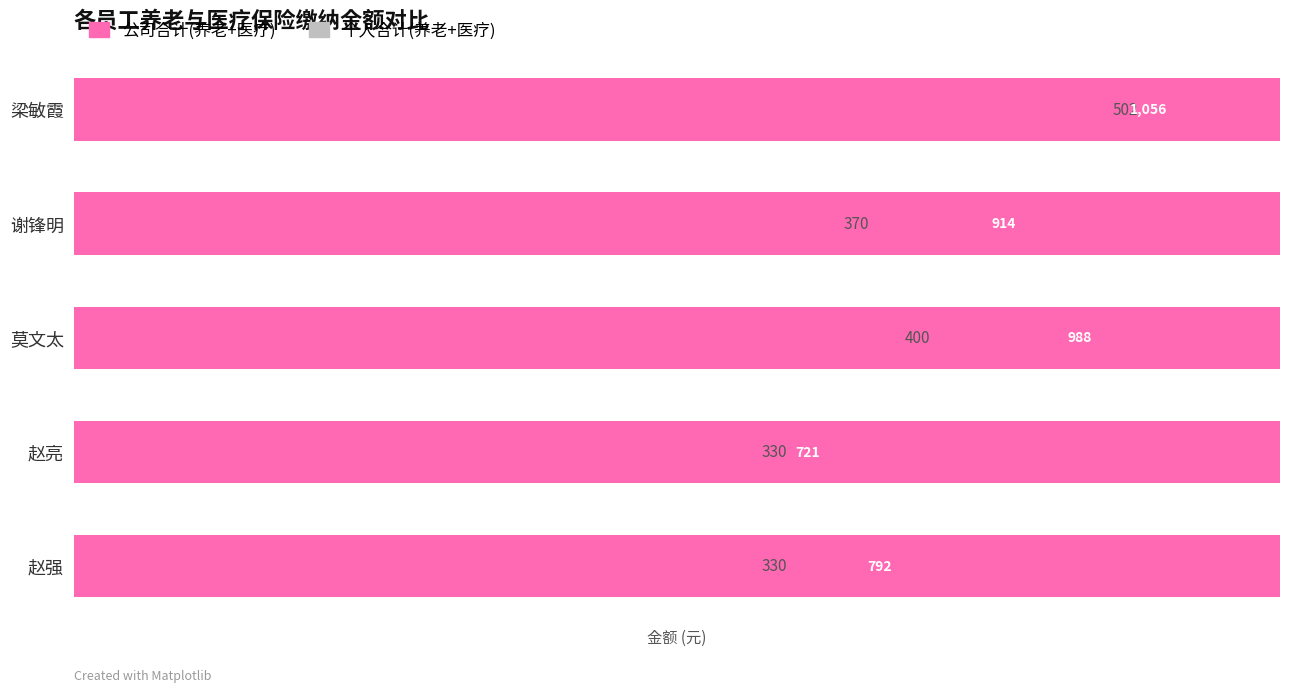

What is the approximate value of 公司合计(养老+医疗) at 赵亮?

720.8